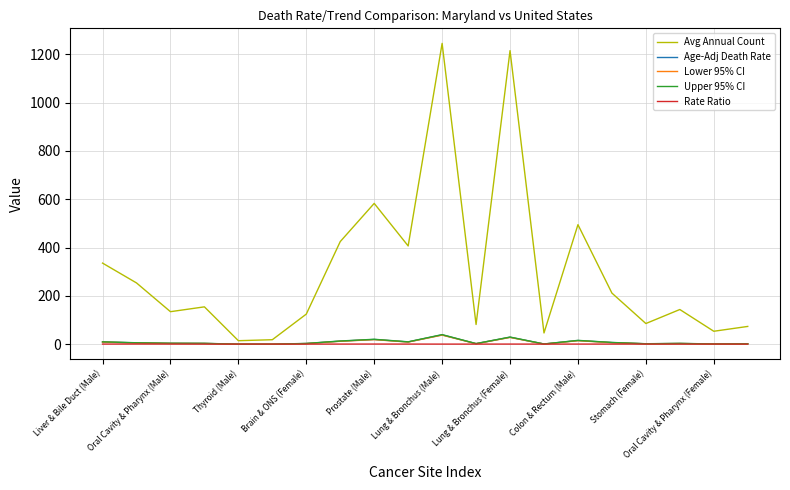

Which series has the widest spread of values?

Avg Annual Count